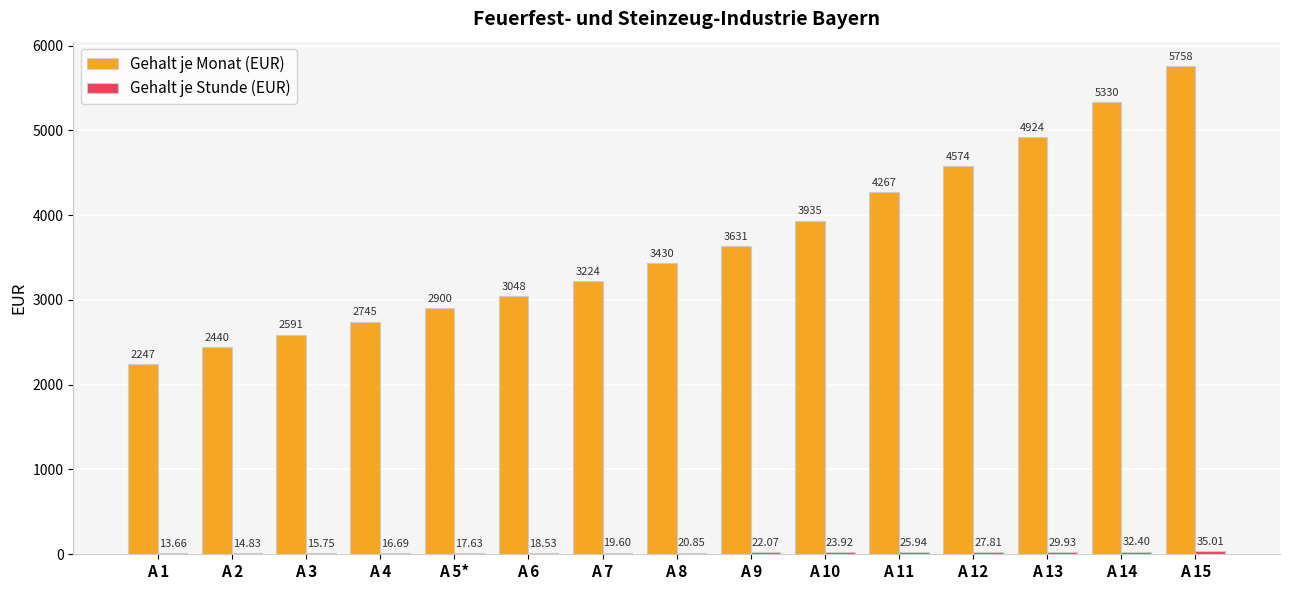

Which series changed the most between A 7 and A 12?

Gehalt je Monat (EUR)